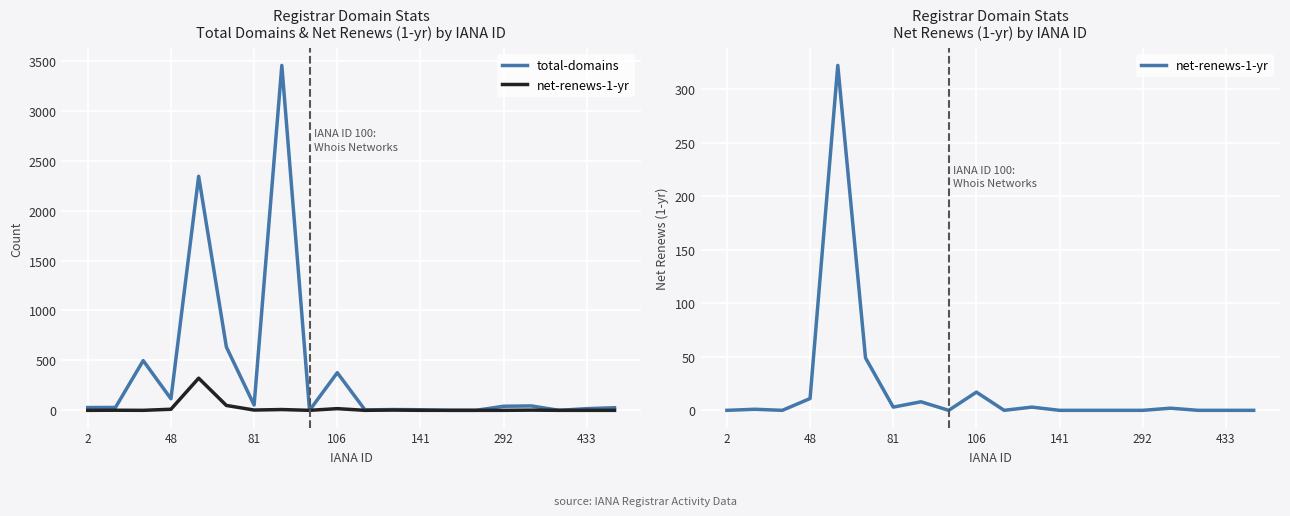

Is this an area chart (filled region under the line)?

No